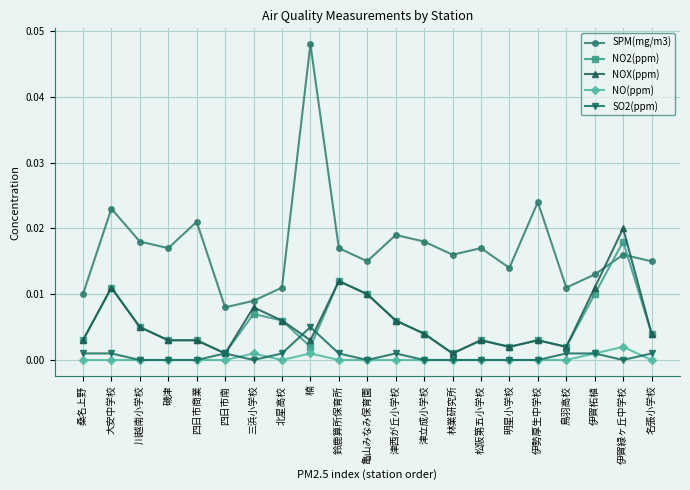

True or false: NO(ppm) and NOX(ppm) intersect in this chart.

False